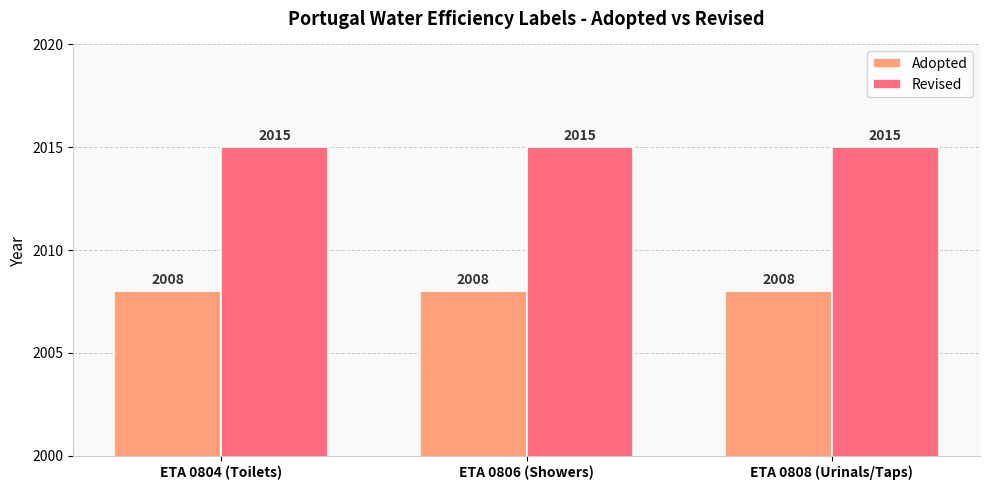

What is the value of the Revised bar at the 2nd from the left?

2015